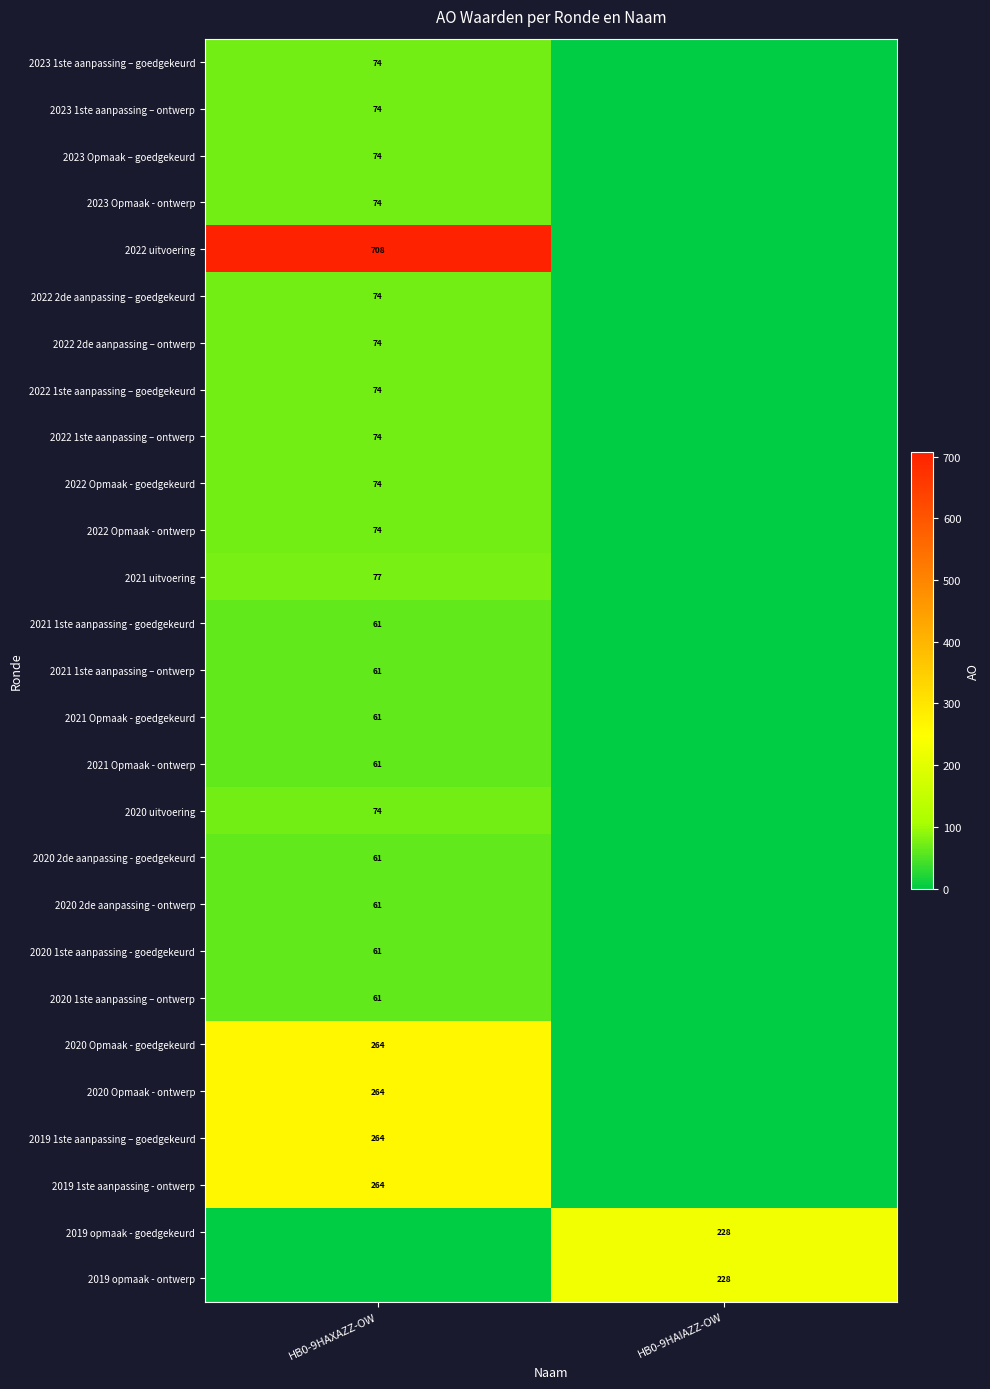

Is it true that 2022 1ste aanpassing – goedgekeurd equals 106 at HB0-9HAXAZZ-OW?

False